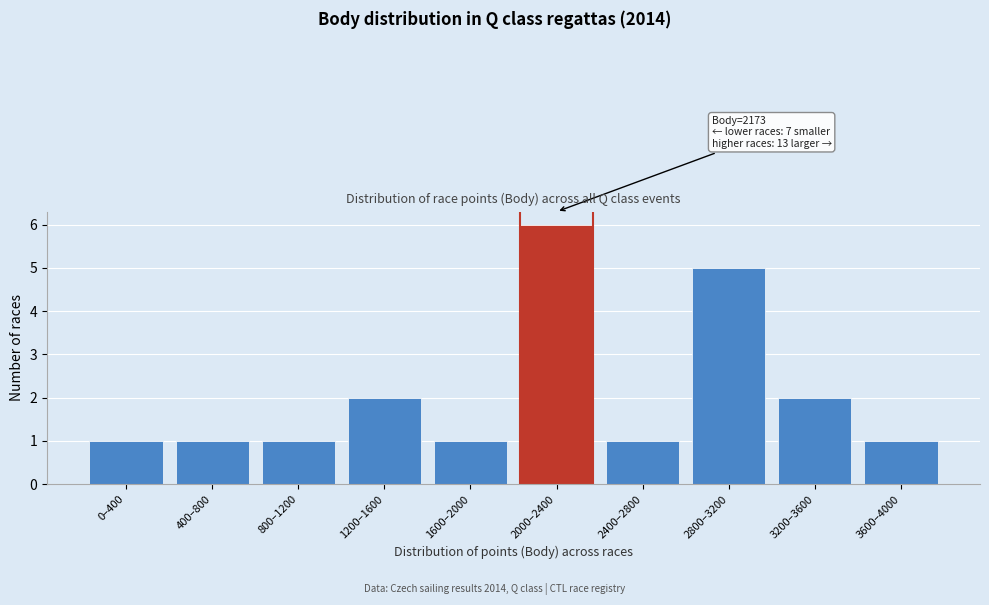

Reading left to right, extract all data points from this chart.

1	1	1	2	1	6	1	5	2	1